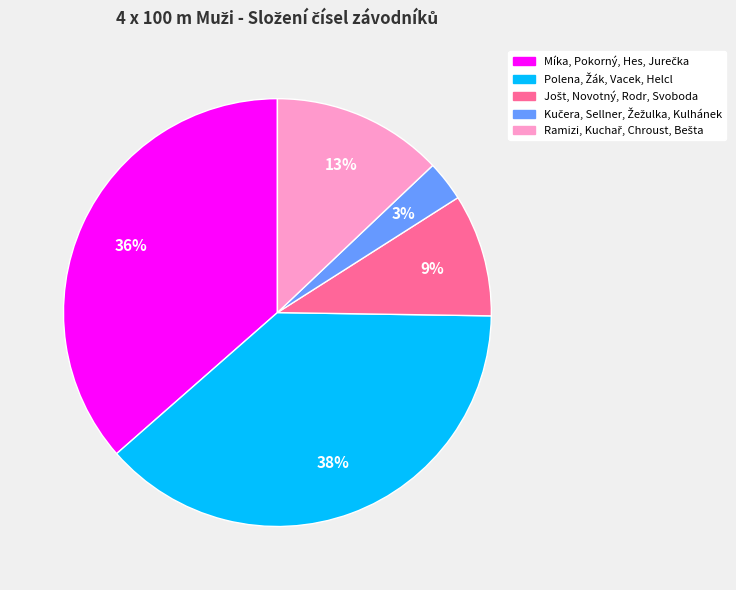

To the nearest percent, what is the difference between the largest and smallest slice percentages?

35%